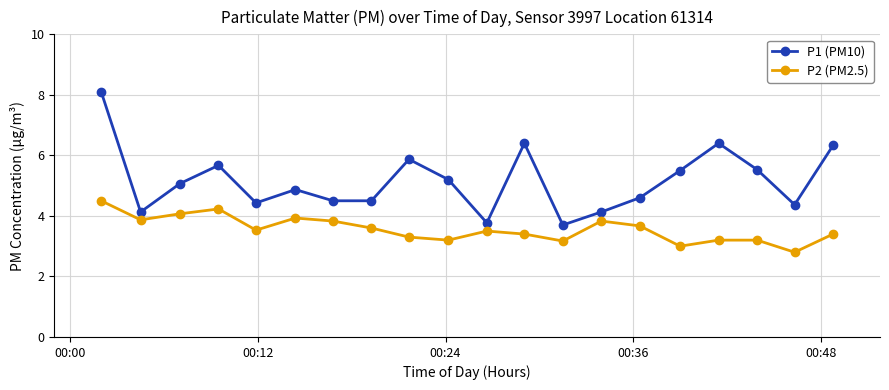

What is the greatest value displayed?

8.1